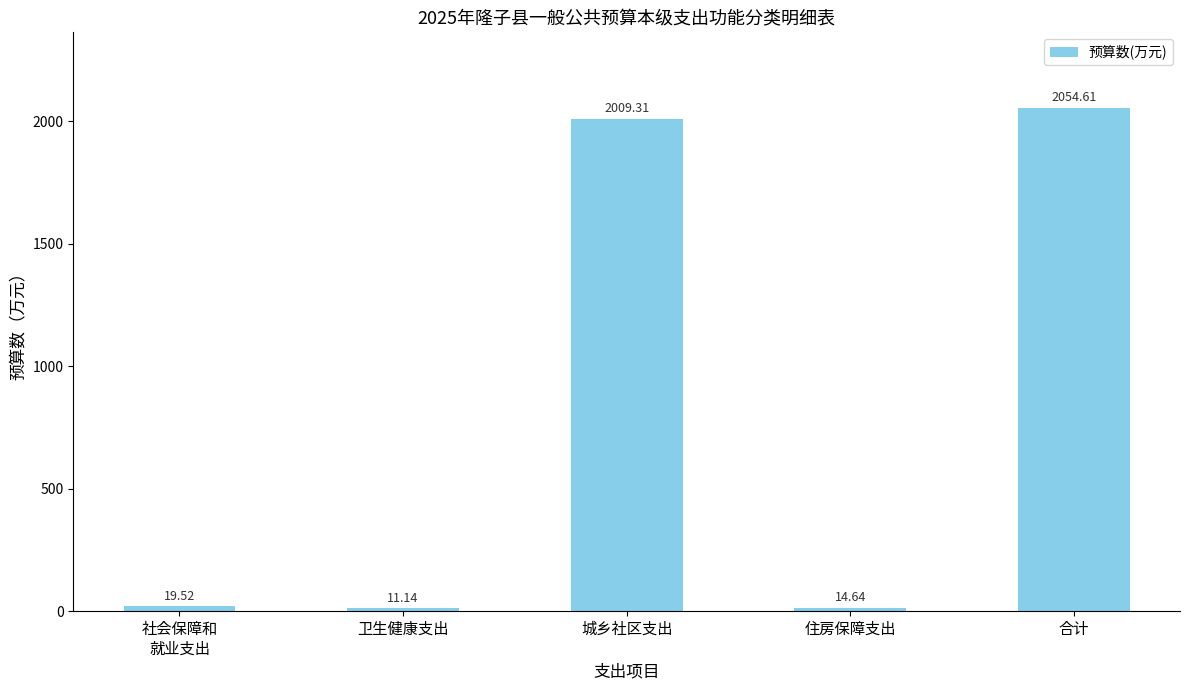

Which label corresponds to the smallest value in the chart?

卫生健康支出